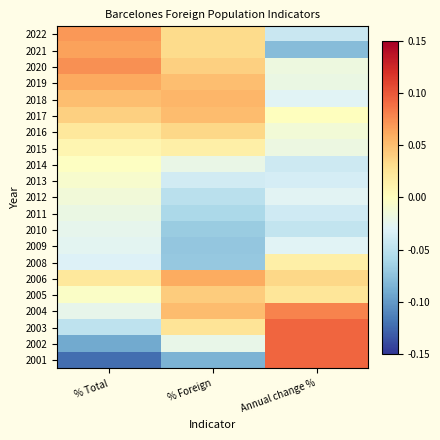

What is the spread (max minus min) of values at Annual change %?

0.2